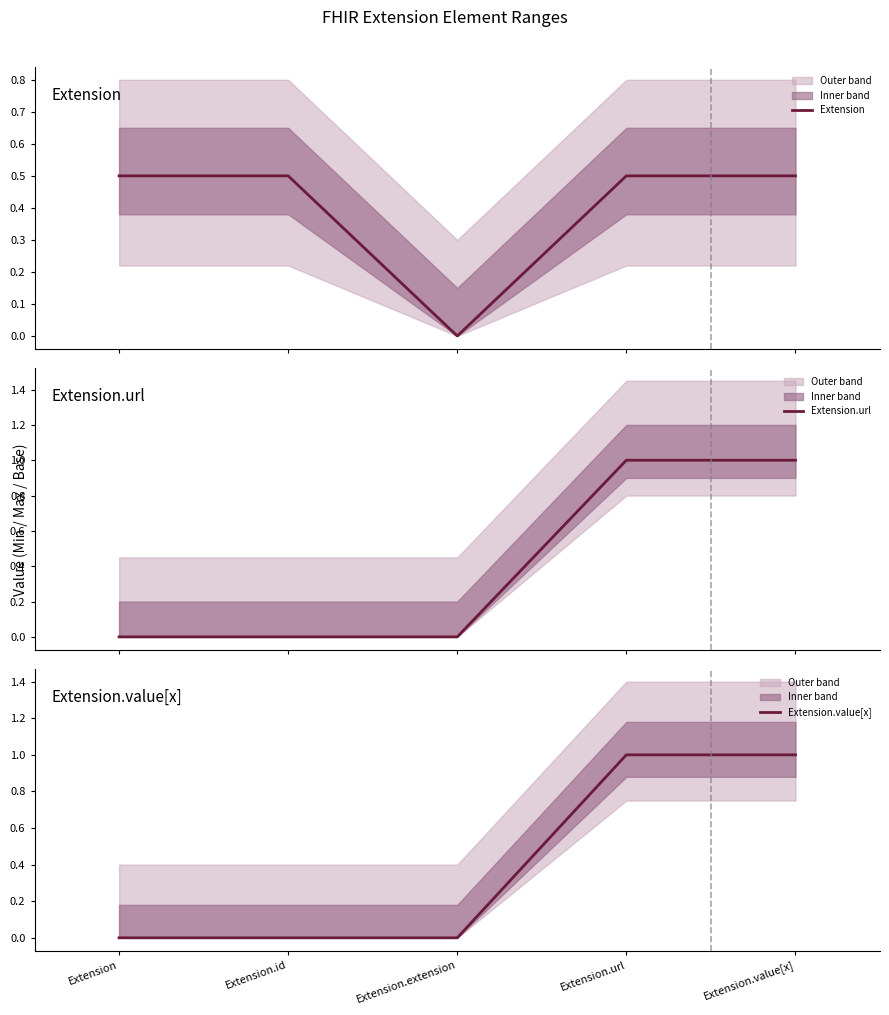

Is the value of Extension.value[x] at Extension.value[x] greater than the value of Extension.url at Extension?

Yes